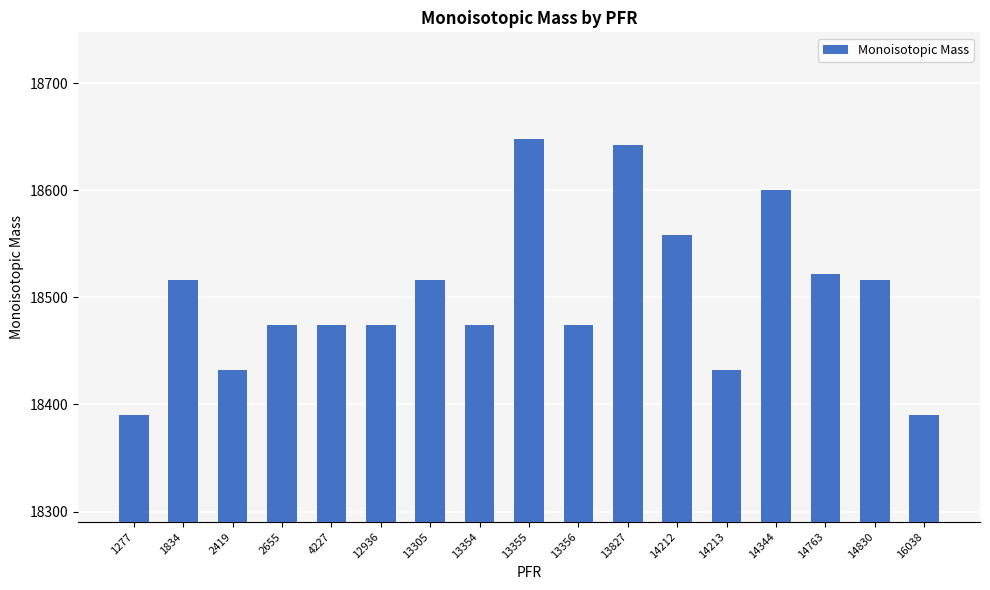

What is the maximum value shown in the chart?

18647.5